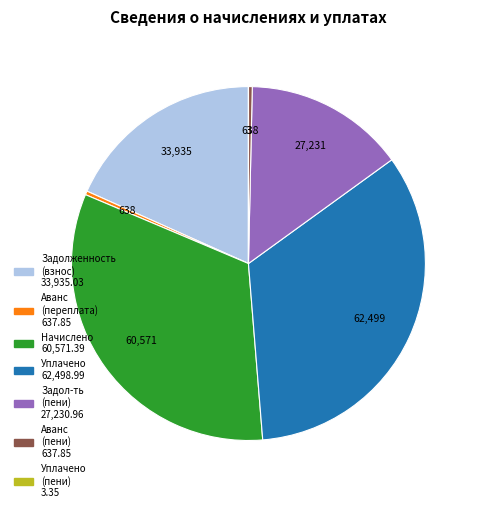

Does any single category account for the majority?

No